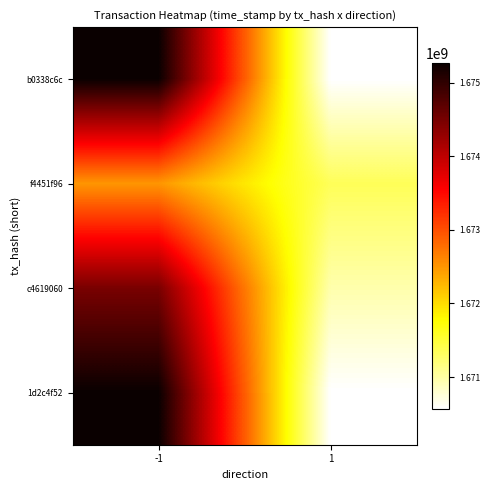

Reading left to right, what are all the values shown in this chart?

b0338c6c: -1=1675271172.0	1=1670565748.0
f4451f96: -1=1672501152.0	1=1671349985.3
c4619060: -1=1674486934.7	1=1670960464.0
1d2c4f52: -1=1675271172.0	1=1670565748.0